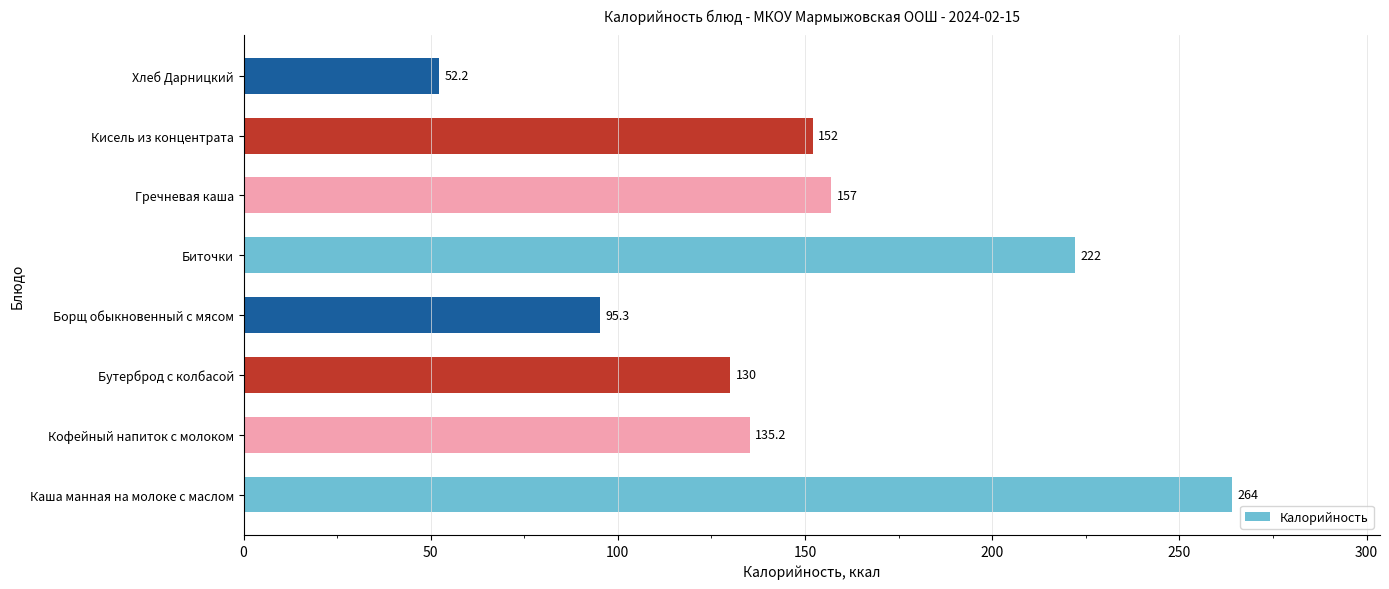

What is the ratio of the value at Каша манная на молоке с маслом to the value at Борщ обыкновенный с мясом?

2.8